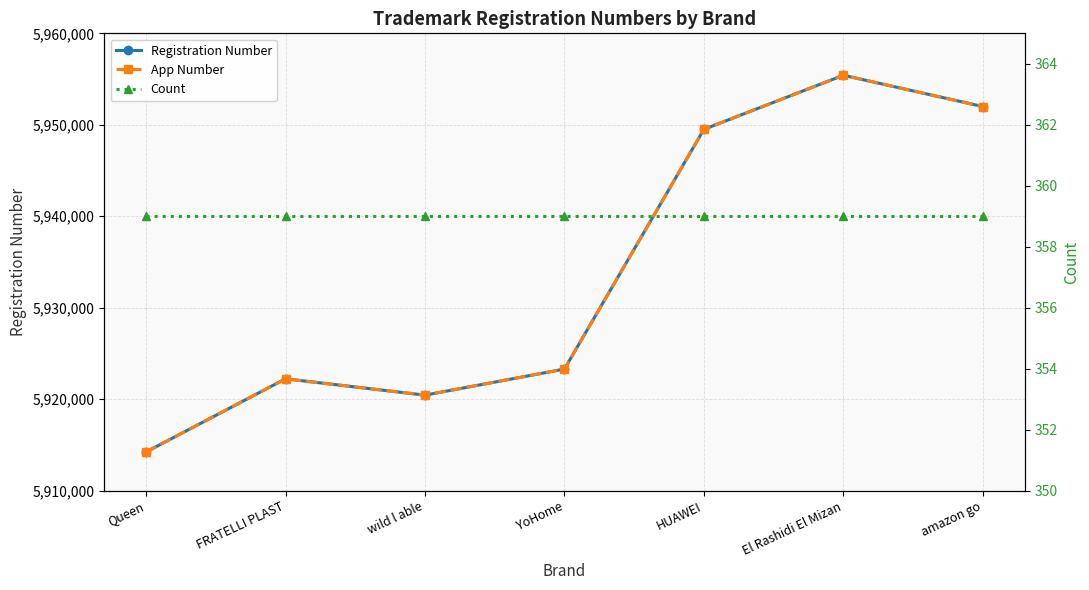

What is the total value across all series at FRATELLI PLAST?

11844821